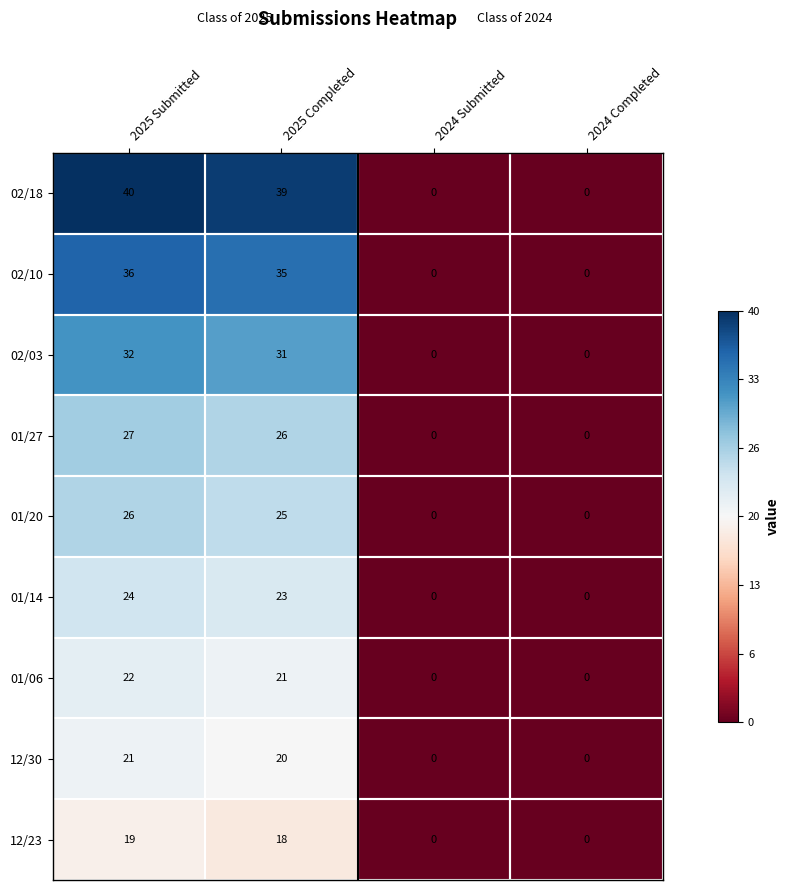

Which series has the largest total across all categories?

02/18